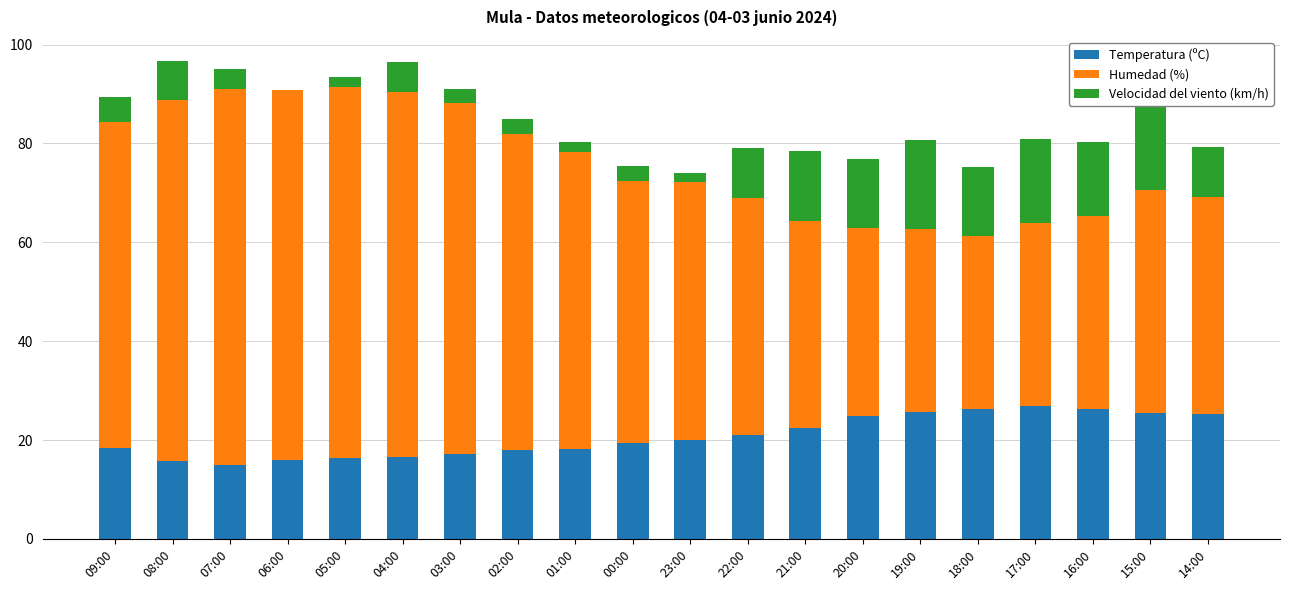

How many data points does each series have?

20